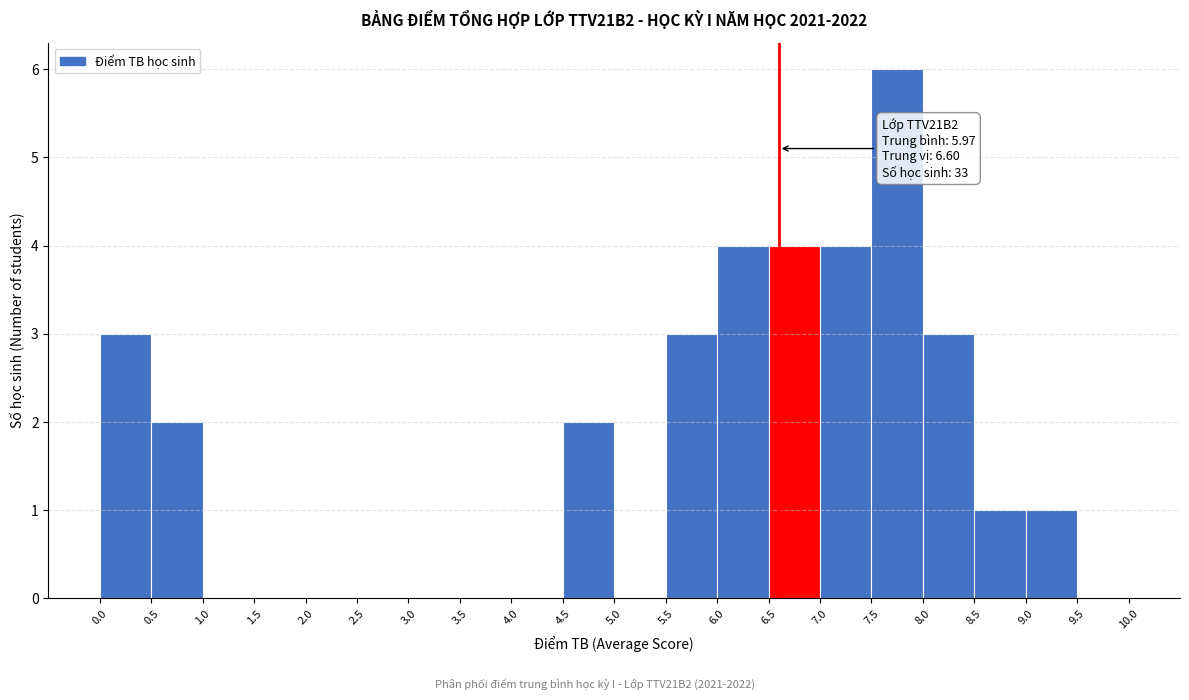

Over which range of the x-axis is the bar tallest?

7.5 to 8.0